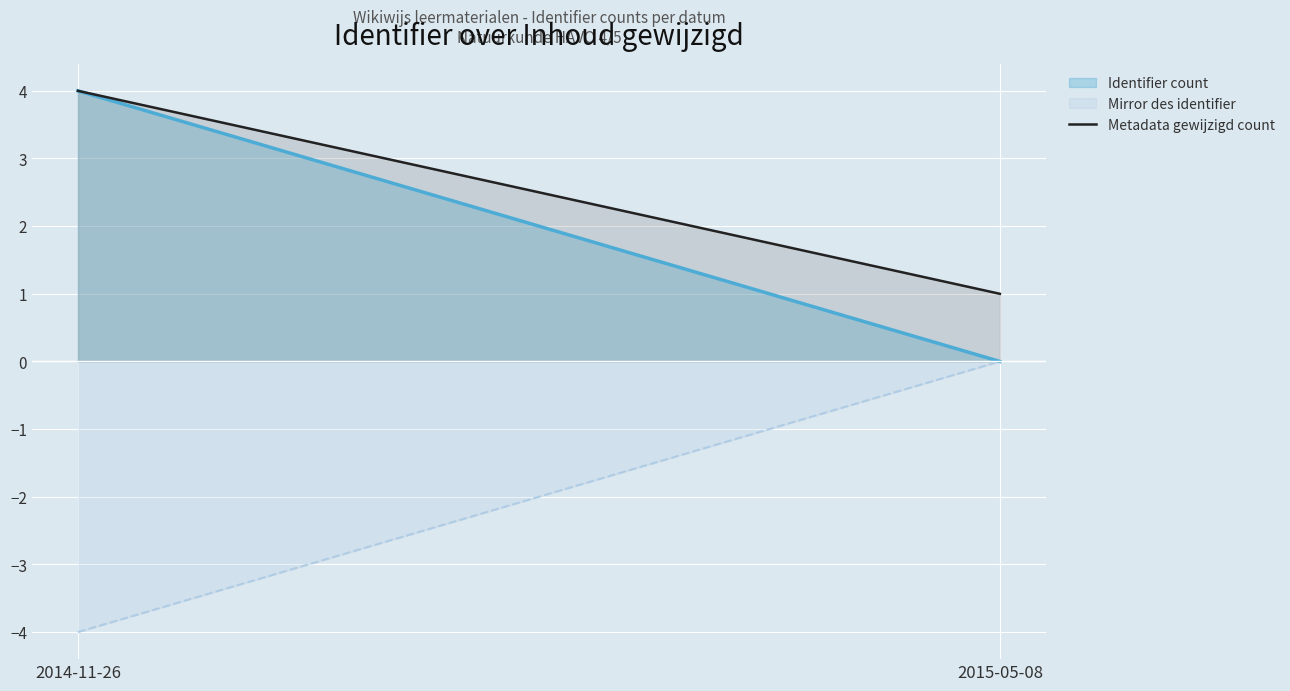

At which category is the sum across all series the highest?

2014-11-26